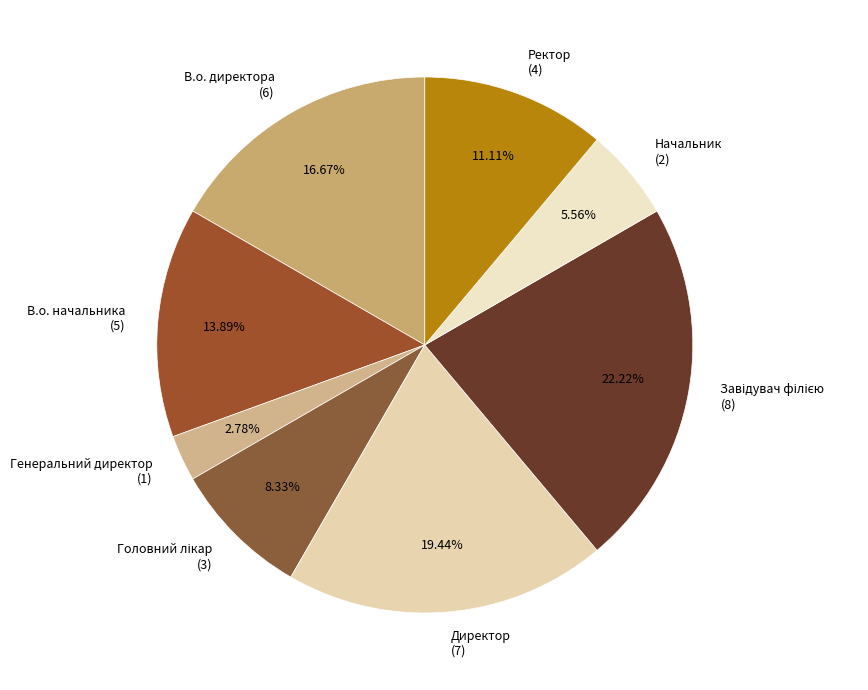

Combined, do В.о. директора (6) and В.о. начальника (5) account for over 50%?

No